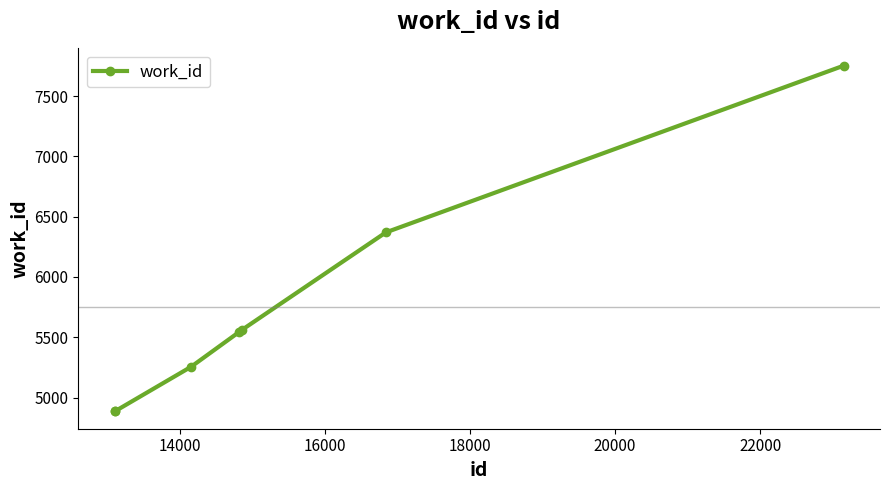

What is the smallest value displayed?

4885